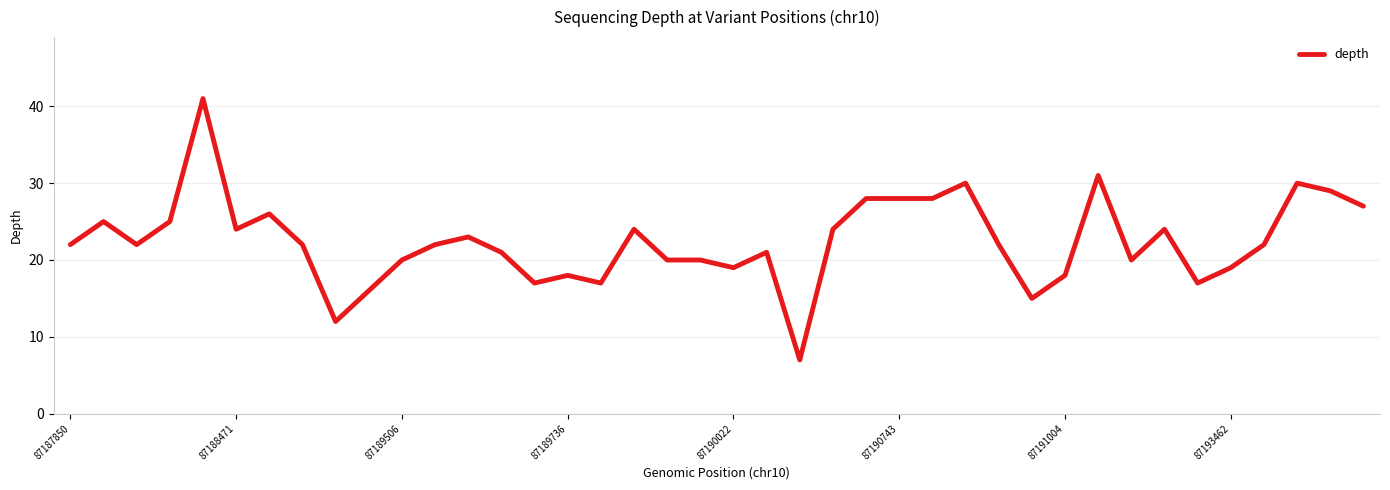

What is the maximum value shown in the chart?

41